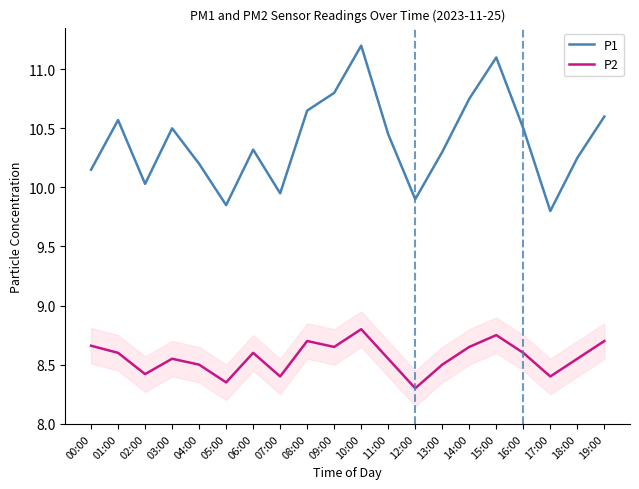

The value of P1 at 14:00 is 10.8. True or false?

True